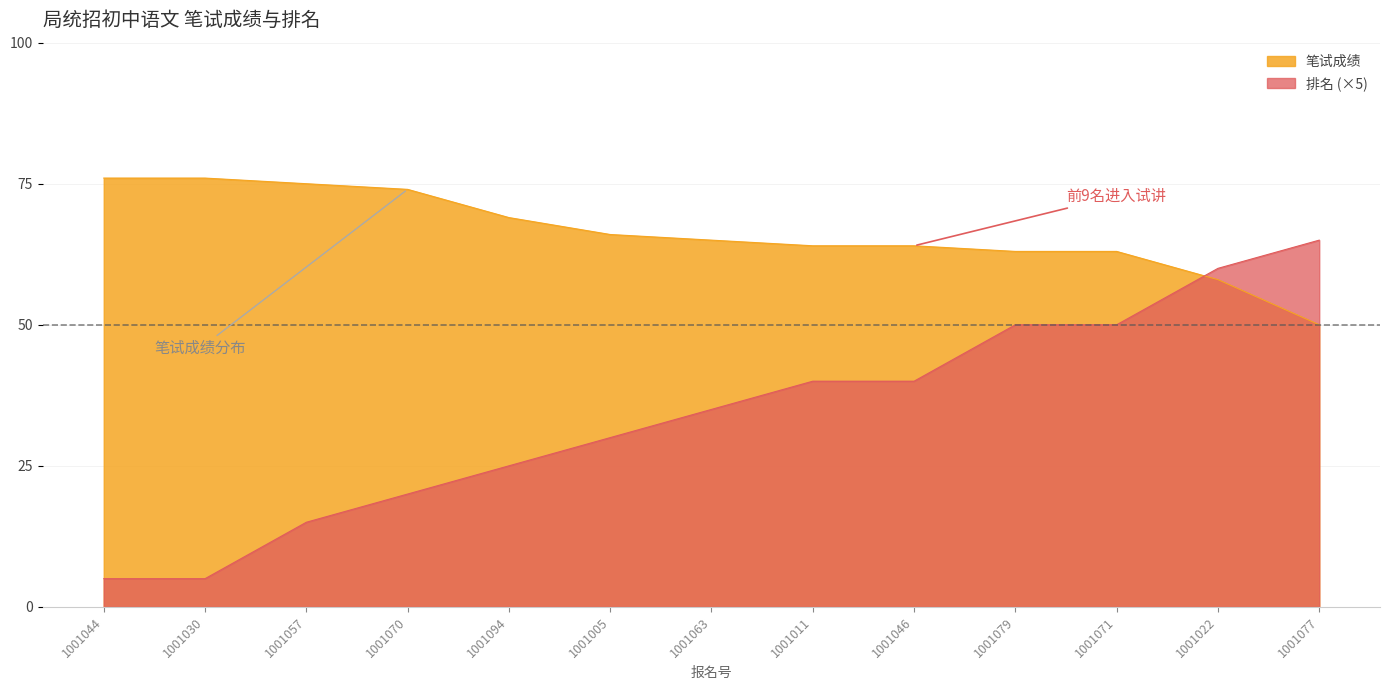

What is the minimum value for 笔试成绩?

50